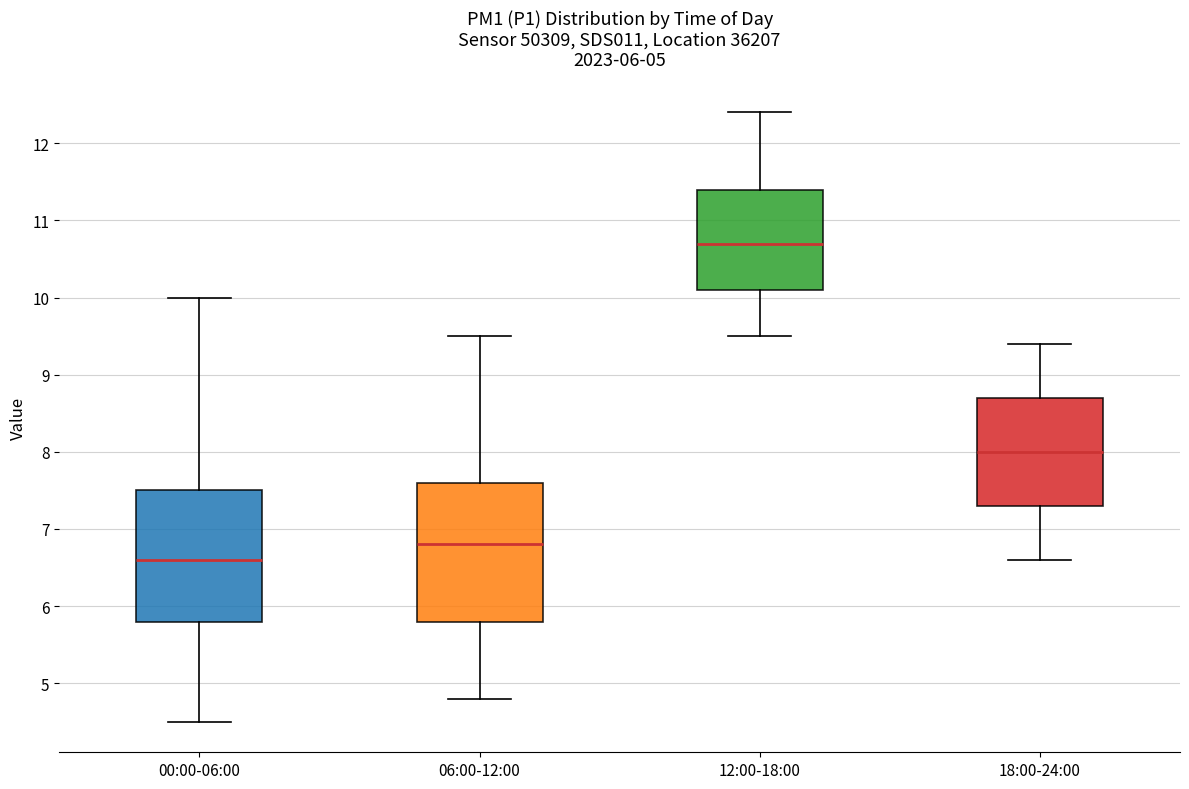

Where does the median line of the box for 12:00-18:00 sit on the y-axis? The values are not printed on the chart, so give them approximately, as read against the axis.

10.7